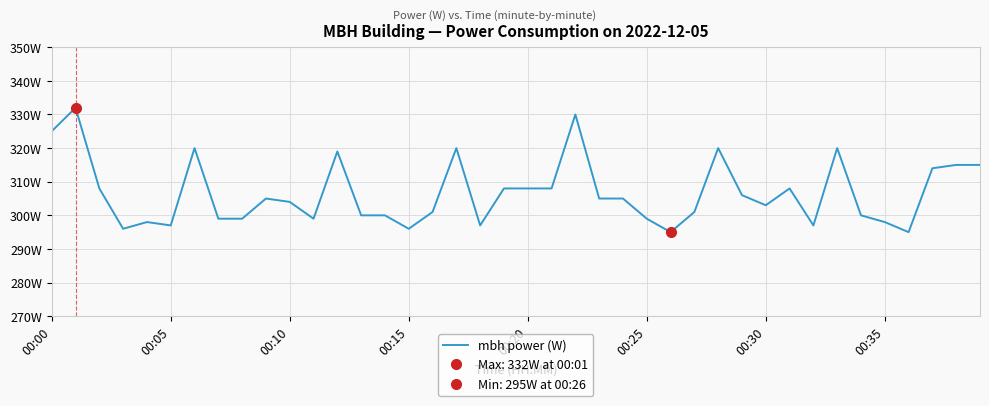

Is it true that the value at 37 is 314?

True